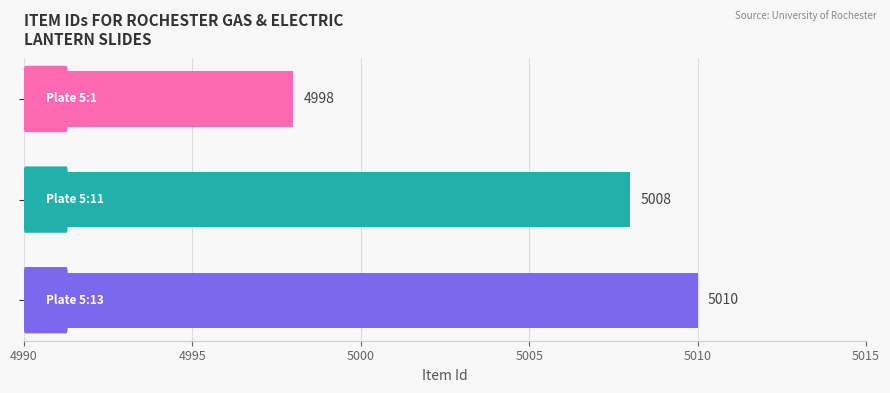

What is the average value?

5005